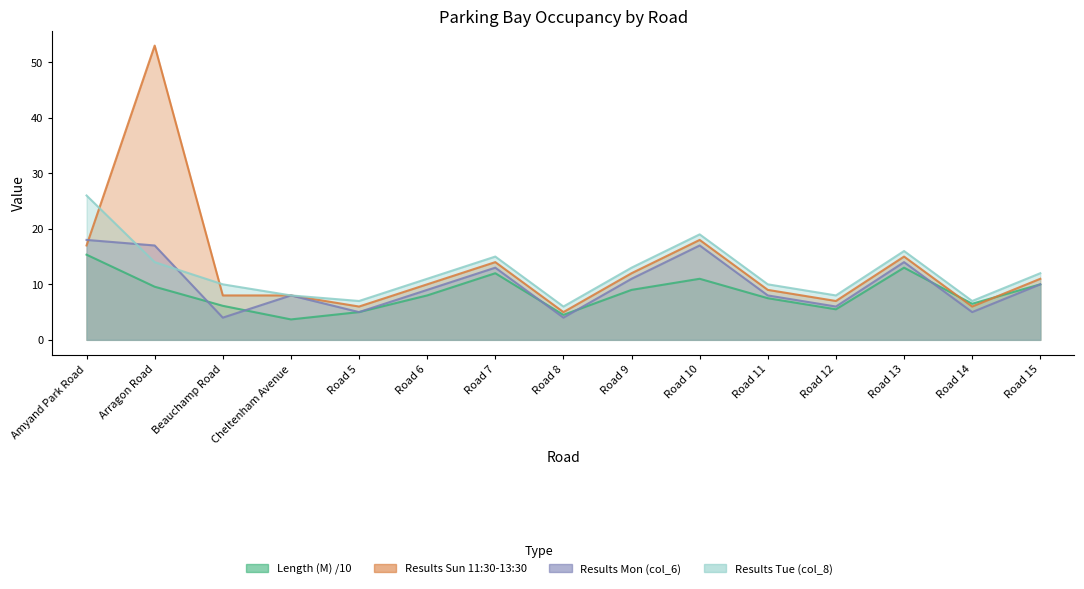

Reading left to right, list all the values displayed in this chart.

Length (M): Amyand Park Road=15.3	Arragon Road=9.6	Beauchamp Road=6.1	Cheltenham Avenue=3.7	Road 5=5.0	Road 6=8.0	Road 7=12.0	Road 8=4.5	Road 9=9.0	Road 10=11.0	Road 11=7.5	Road 12=5.5	Road 13=13.0	Road 14=6.5	Road 15=10.0
Results 11:30-13.30 (Sun): Amyand Park Road=17.0	Arragon Road=53.0	Beauchamp Road=8.0	Cheltenham Avenue=8.0	Road 5=6.0	Road 6=10.0	Road 7=14.0	Road 8=5.0	Road 9=12.0	Road 10=18.0	Road 11=9.0	Road 12=7.0	Road 13=15.0	Road 14=6.0	Road 15=11.0
Results Mon (col_6): Amyand Park Road=18.0	Arragon Road=17.0	Beauchamp Road=4.0	Cheltenham Avenue=8.0	Road 5=5.0	Road 6=9.0	Road 7=13.0	Road 8=4.0	Road 9=11.0	Road 10=17.0	Road 11=8.0	Road 12=6.0	Road 13=14.0	Road 14=5.0	Road 15=10.0
Results Tue (col_8): Amyand Park Road=26.0	Arragon Road=14.0	Beauchamp Road=10.0	Cheltenham Avenue=8.0	Road 5=7.0	Road 6=11.0	Road 7=15.0	Road 8=6.0	Road 9=13.0	Road 10=19.0	Road 11=10.0	Road 12=8.0	Road 13=16.0	Road 14=7.0	Road 15=12.0